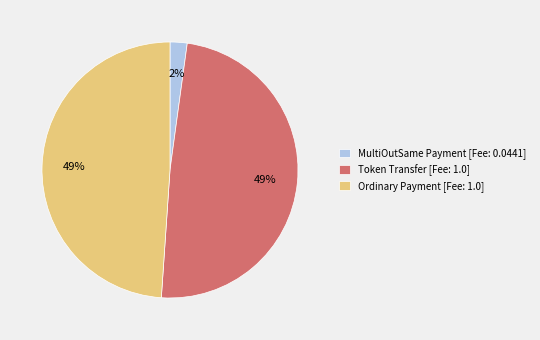

Is there any slice that represents more than half of the pie?

No